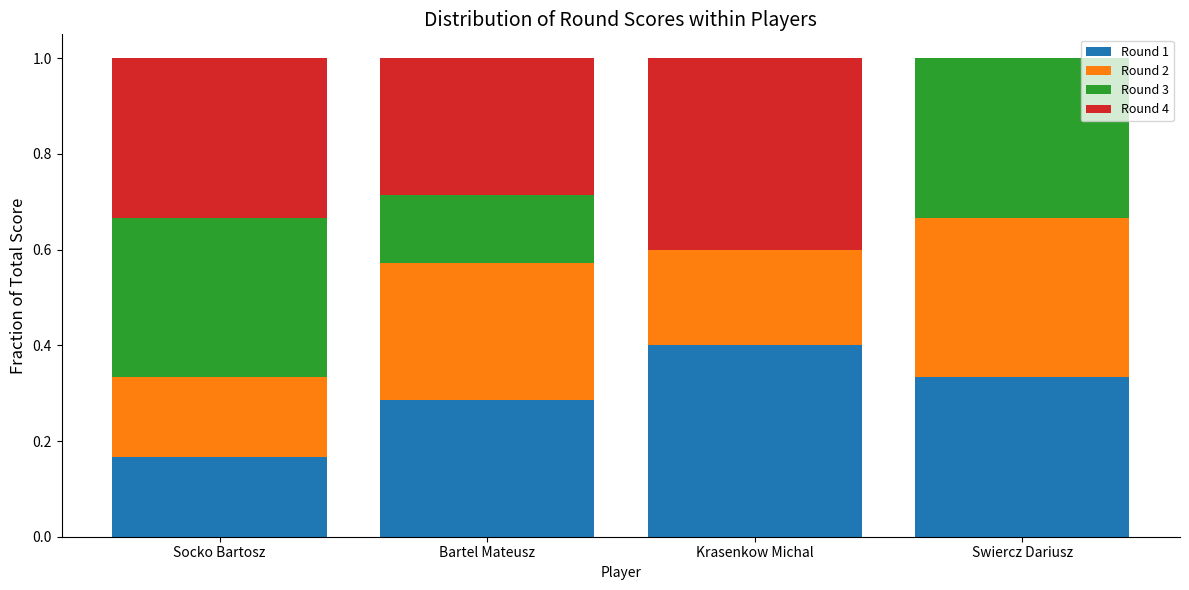

What is the total value across all series at Krasenkow Michal?

1.0